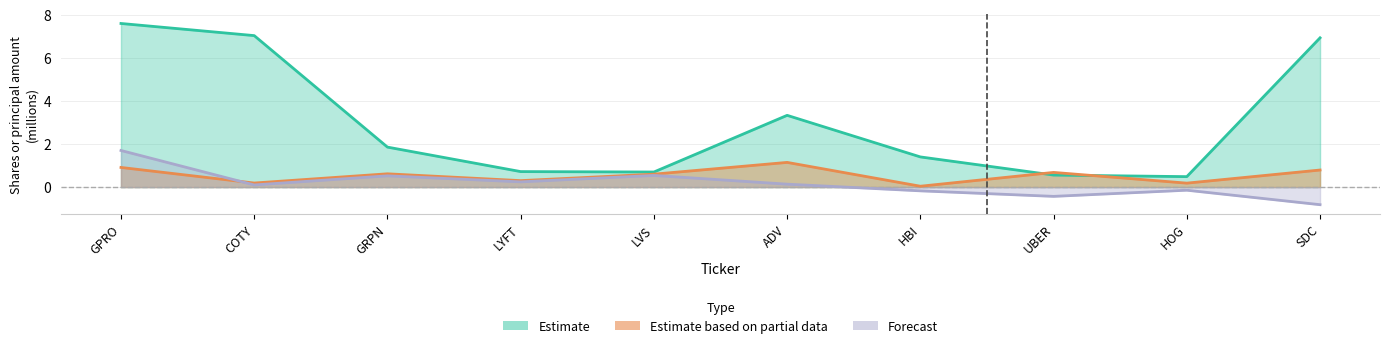

How many data points in Estimate are less than 1?

4